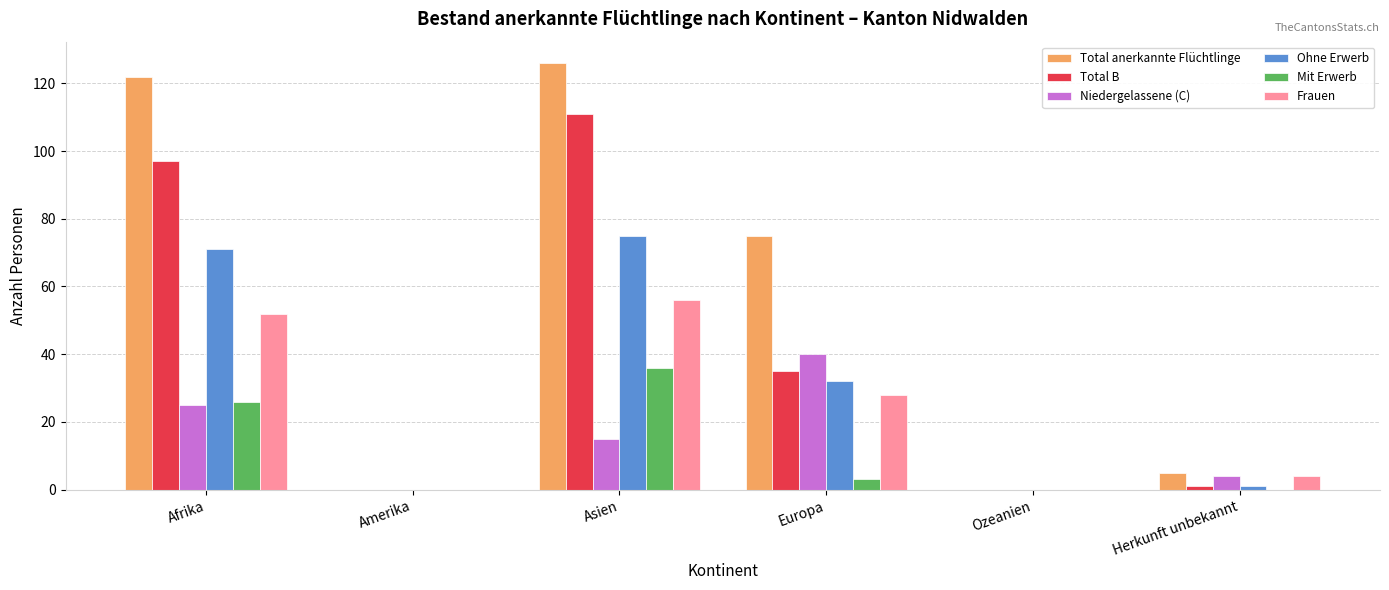

What is the average value of the Frauen series?

23